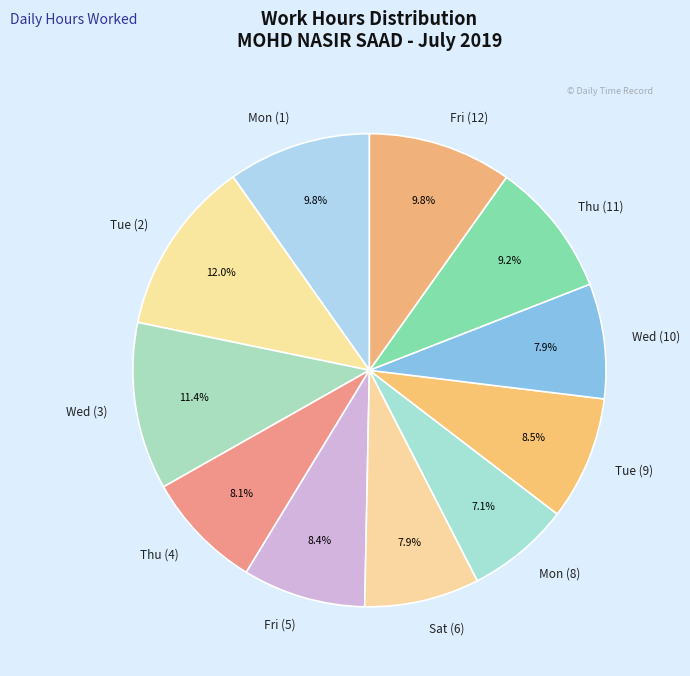

What percentage is the Thu (11) slice, to the nearest percent?

9%